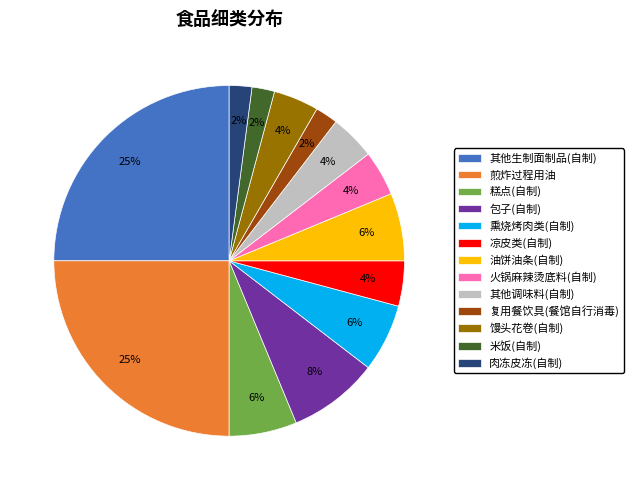

Count the number of slices in the pie.

13